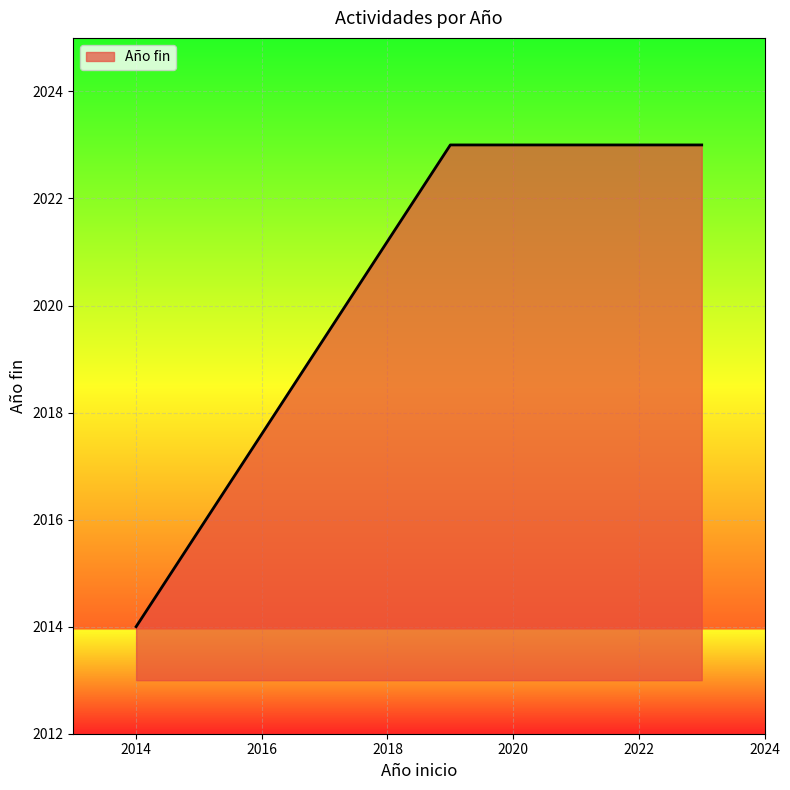

Does the chart display data point markers on the line(s)?

No